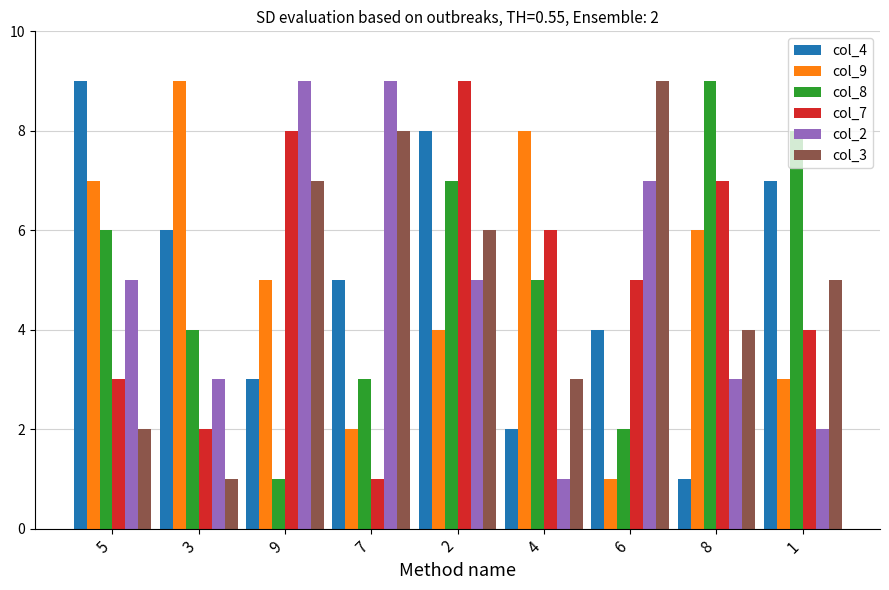

Reading right to left, list all the values displayed in this chart.

col_4: 7	1	4	2	8	5	3	6	9
col_9: 3	6	1	8	4	2	5	9	7
col_8: 8	9	2	5	7	3	1	4	6
col_7: 4	7	5	6	9	1	8	2	3
col_2: 2	3	7	1	5	9	9	3	5
col_3: 5	4	9	3	6	8	7	1	2